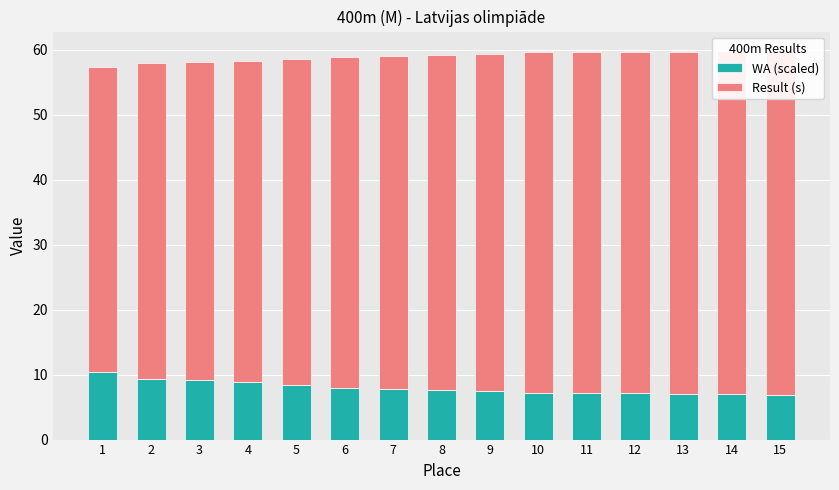

How many values in the WA (scaled) series are below 7?

2